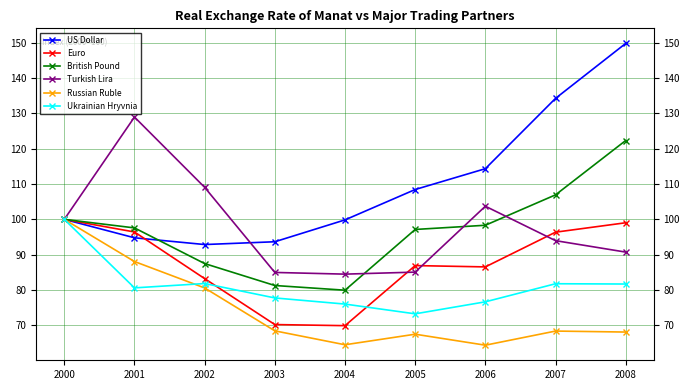

The value of Turkish Lira at 2008 is 47.4. True or false?

False